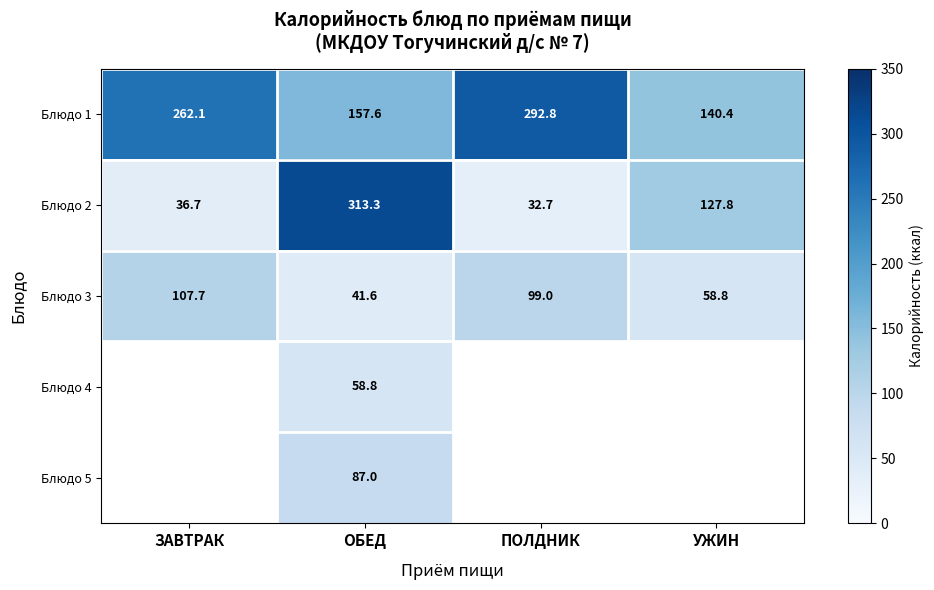

How many data points in Блюдо 2 are less than 127?

2